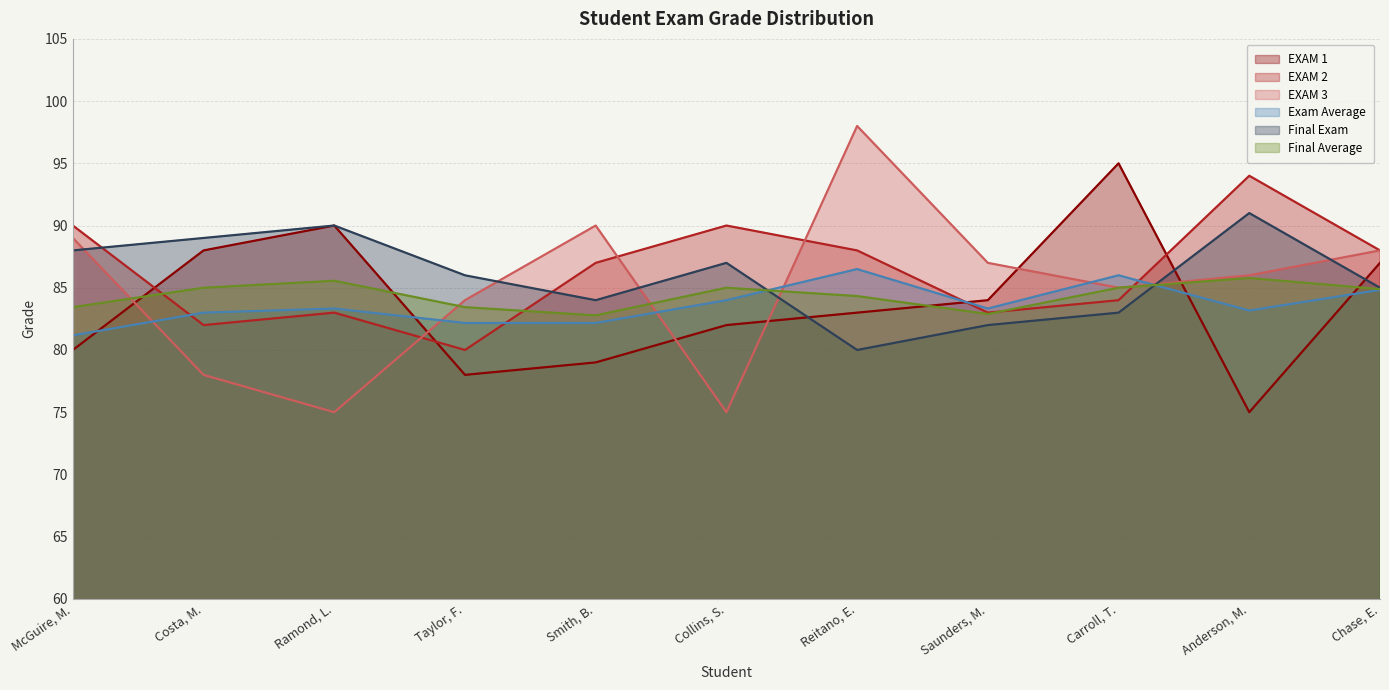

In EXAM 2, how many points are lower than both neighbors (excluding endpoints)?

3